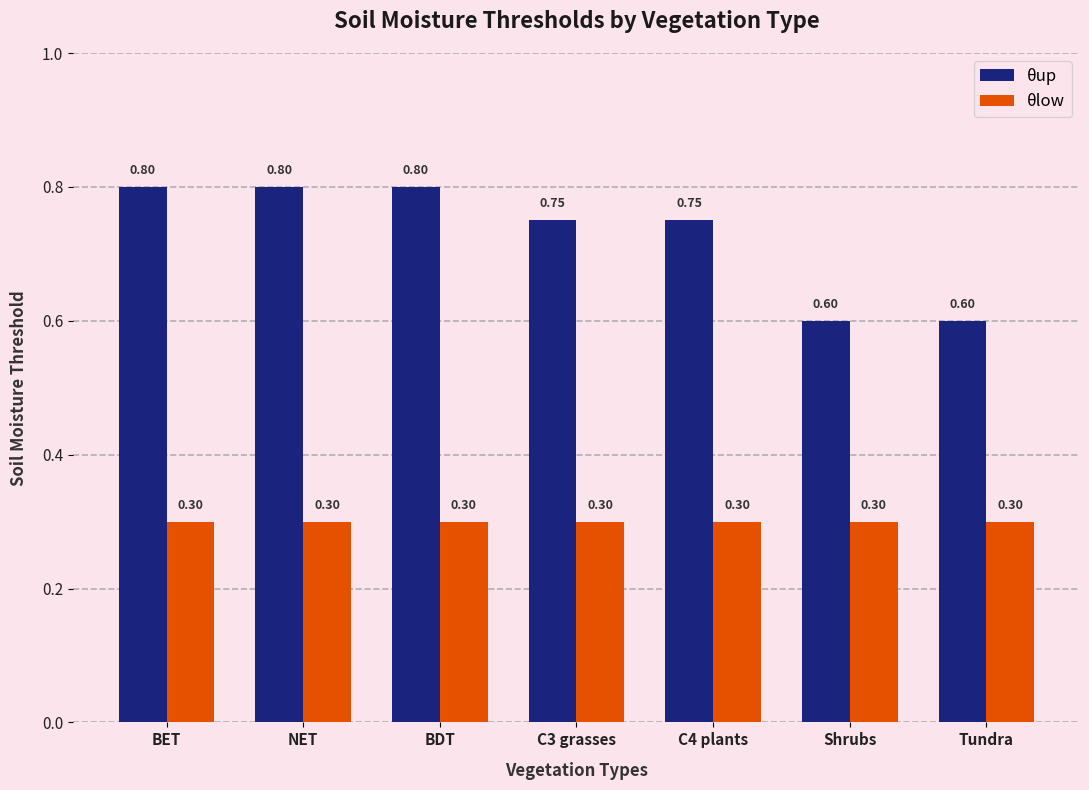

Rank the series at C4 plants from lowest to highest value.

θlow, θup